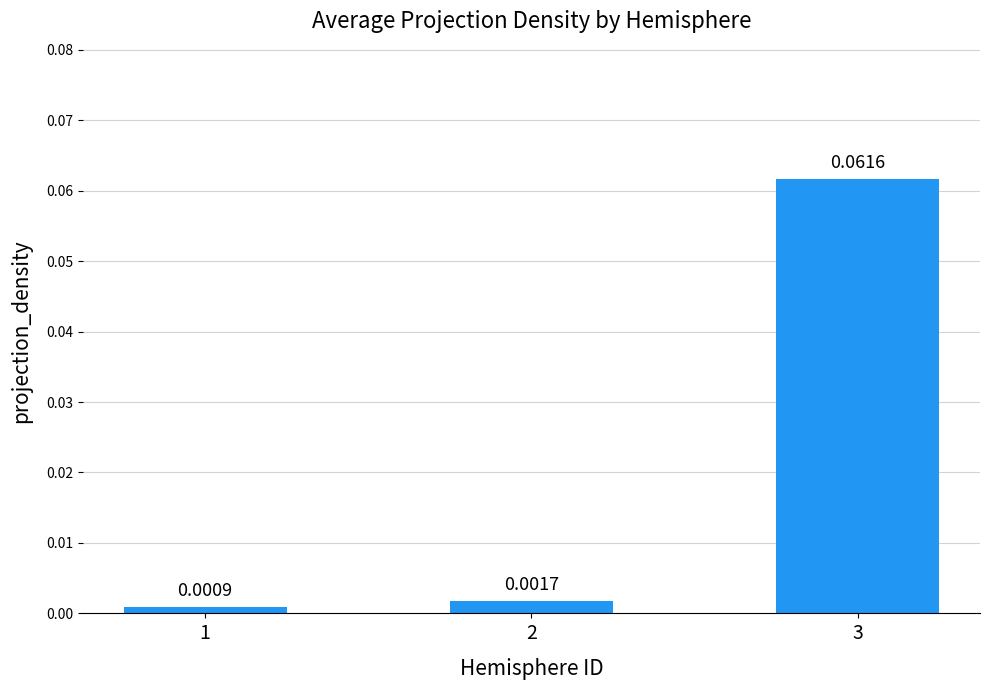

List the labels in order of value, largest first.

3, 2, 1